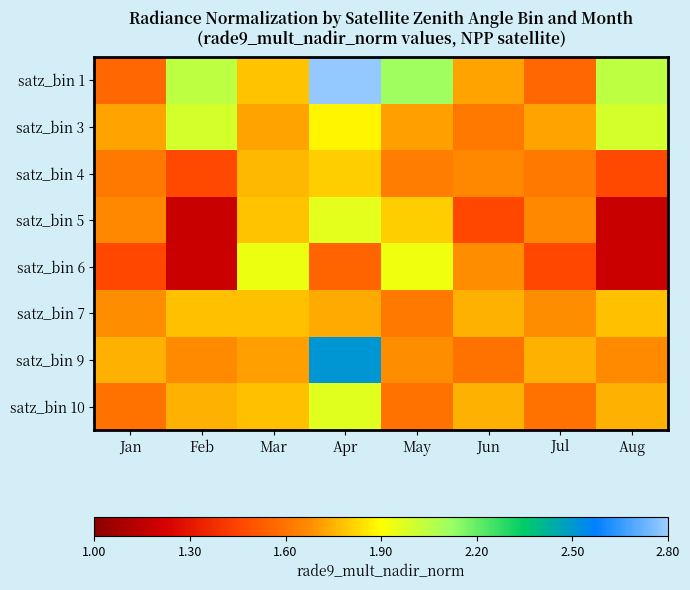

How many categories are shown in the chart?

8